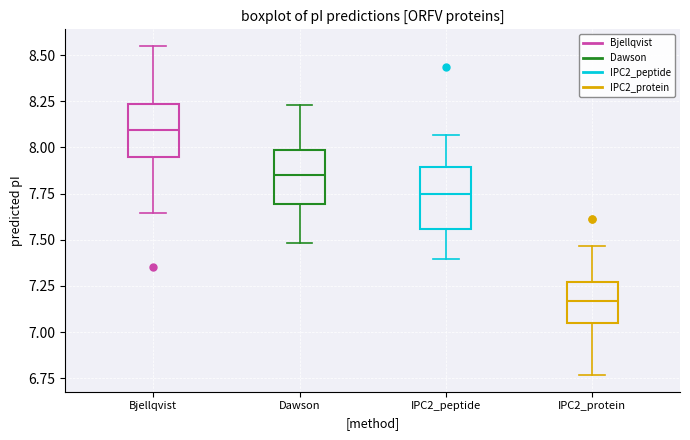

Where is the upper edge of the box for Bjellqvist on the y-axis? The values are not printed on the chart, so give them approximately, as read against the axis.

8.25